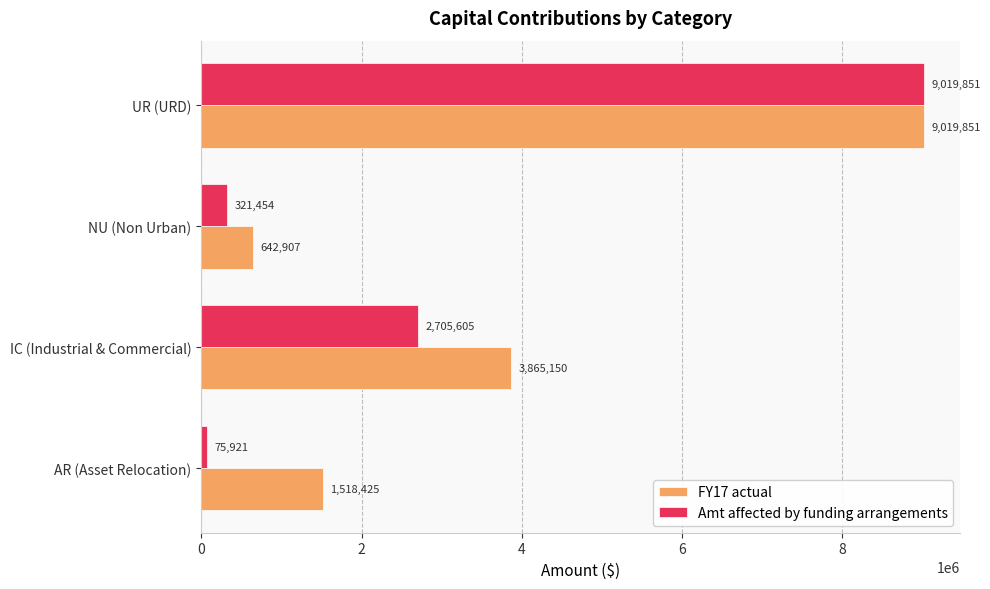

What is the total value across all series at IC (Industrial & Commercial)?

6570755.0